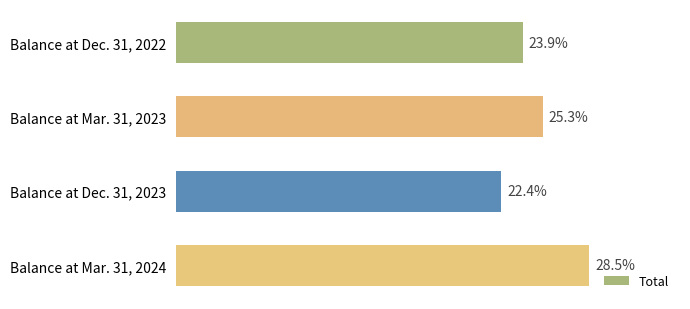

List the labels in order of value, largest first.

Balance at Mar. 31, 2024, Balance at Mar. 31, 2023, Balance at Dec. 31, 2022, Balance at Dec. 31, 2023